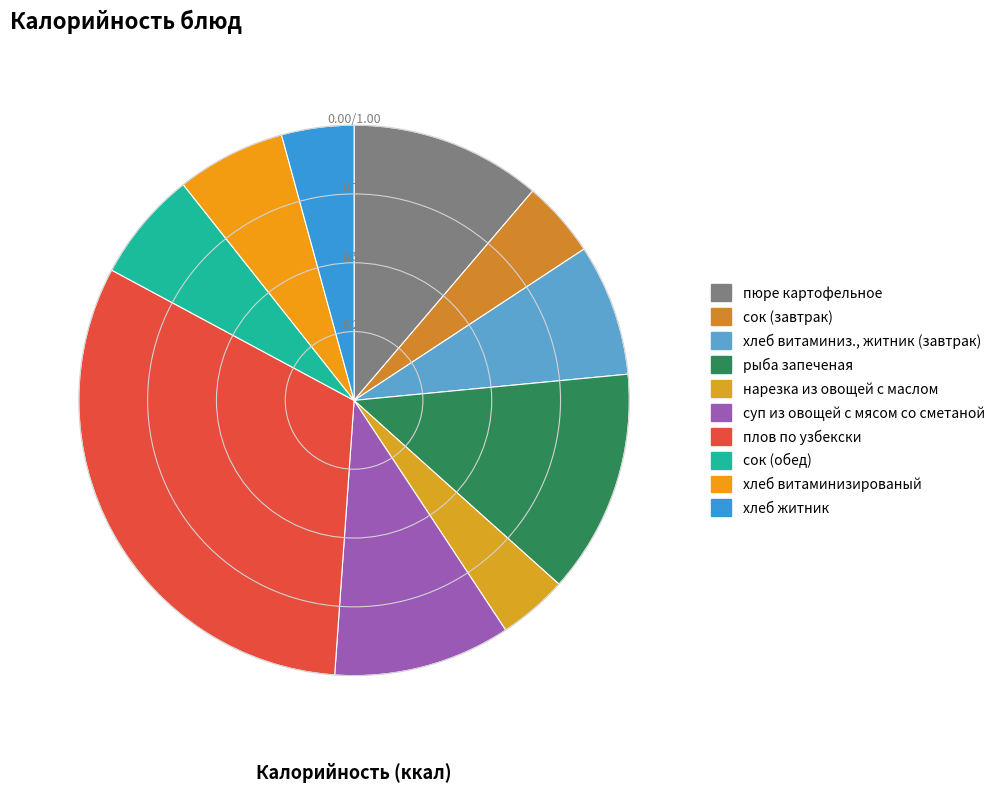

Does any single category account for the majority?

No